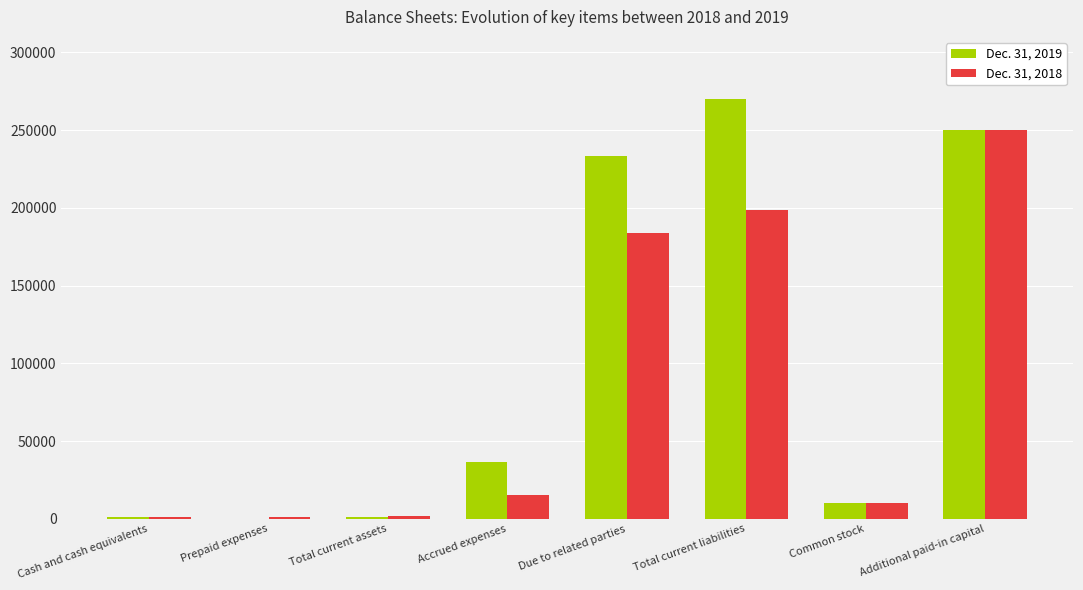

Which label corresponds to the largest value in the chart?

Total current liabilities